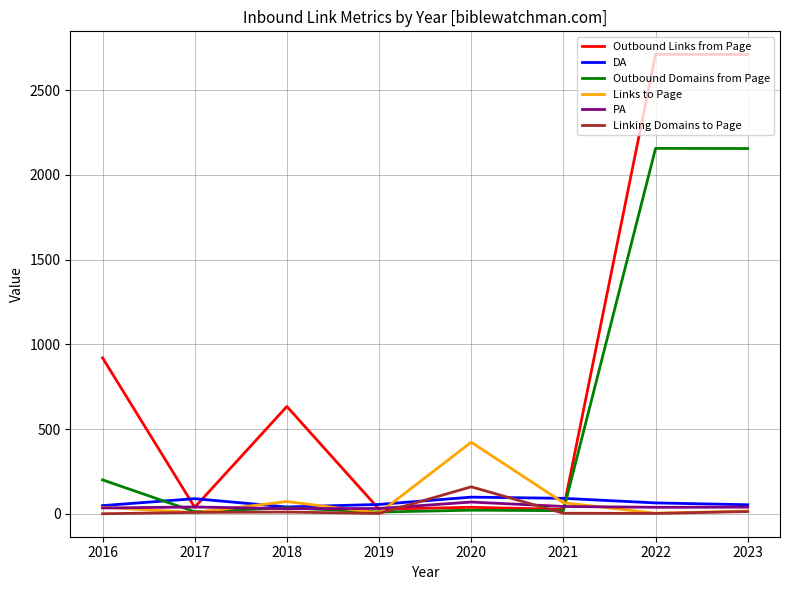

What is the maximum value shown in the chart?

2711